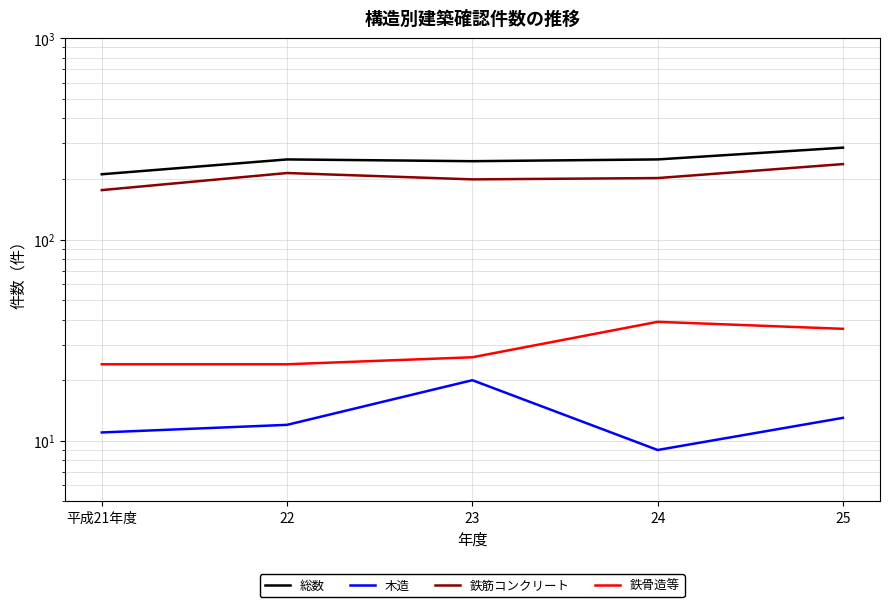

At which category does 木造 reach its first local valley?

24